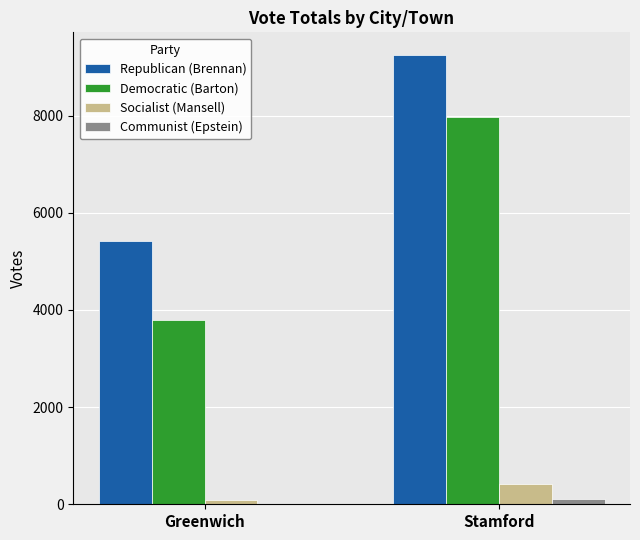

Which label corresponds to the largest value in the chart?

Stamford